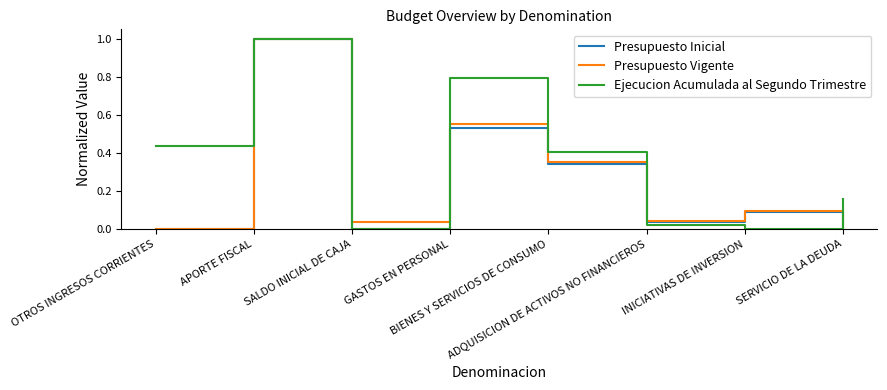

In Presupuesto Vigente, how many points are lower than both neighbors (excluding endpoints)?

2